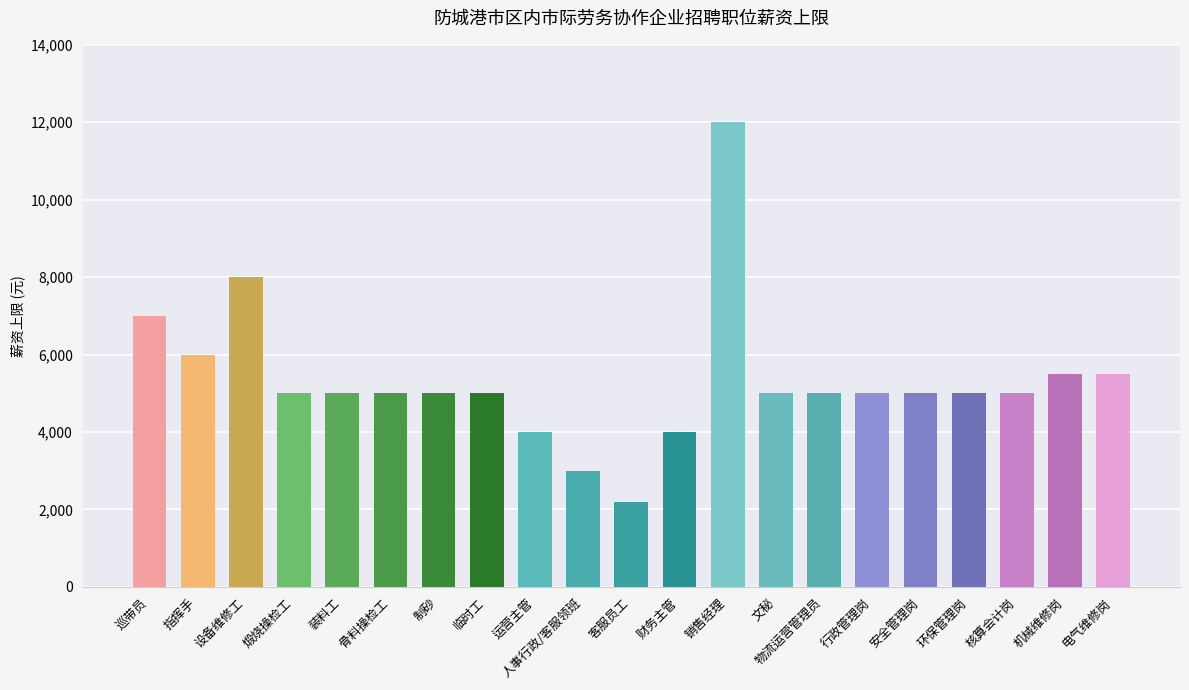

How many distinct data groups are displayed?

1